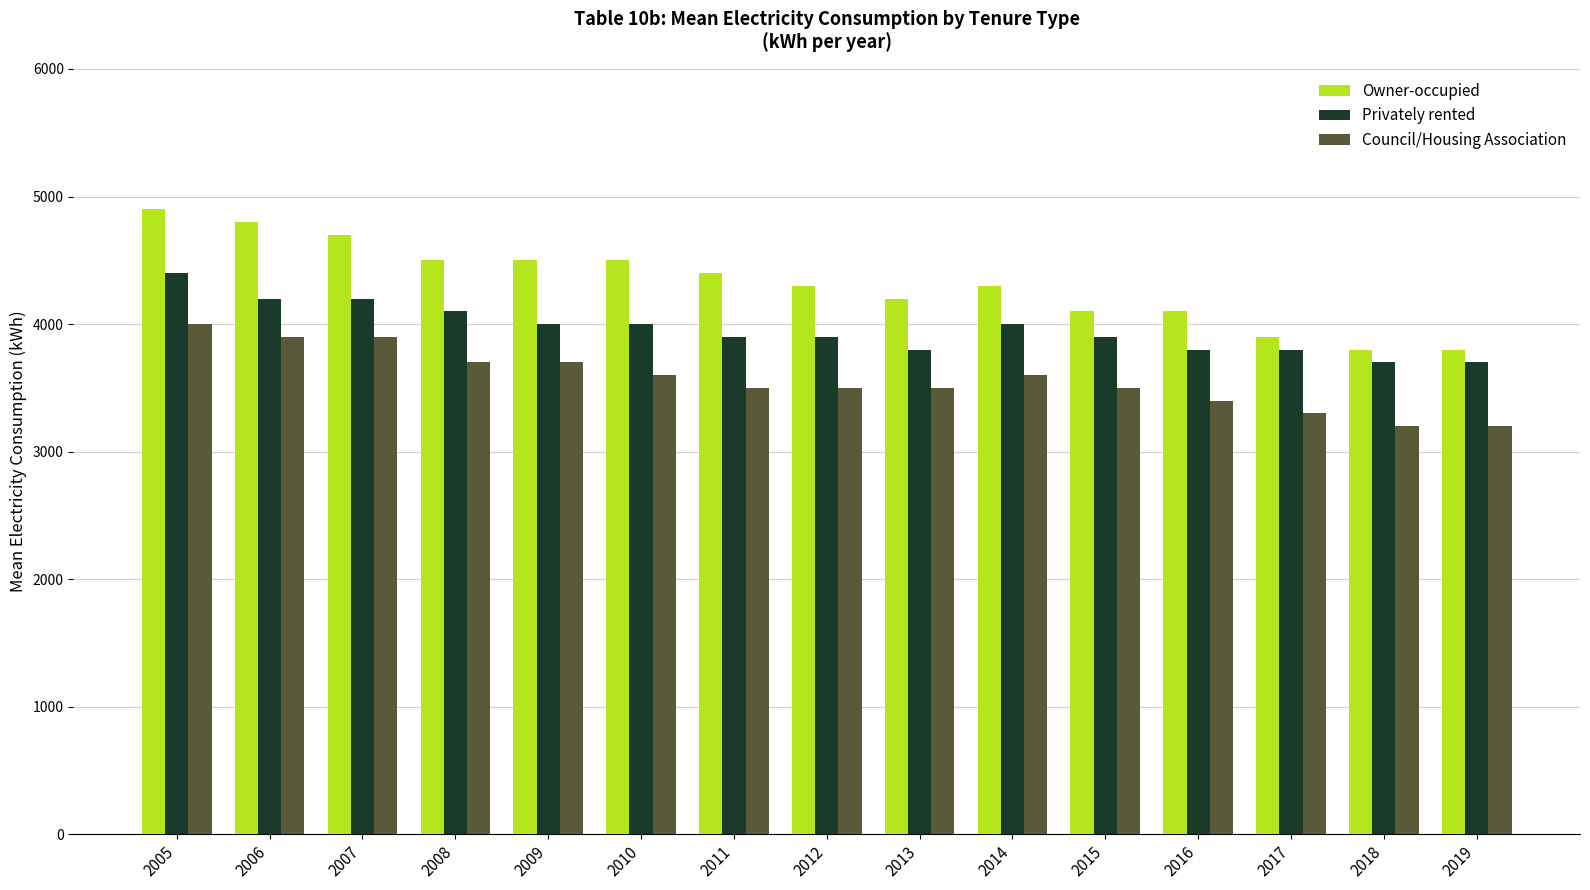

The Owner-occupied series shows 3900 at 2017. True or false?

True